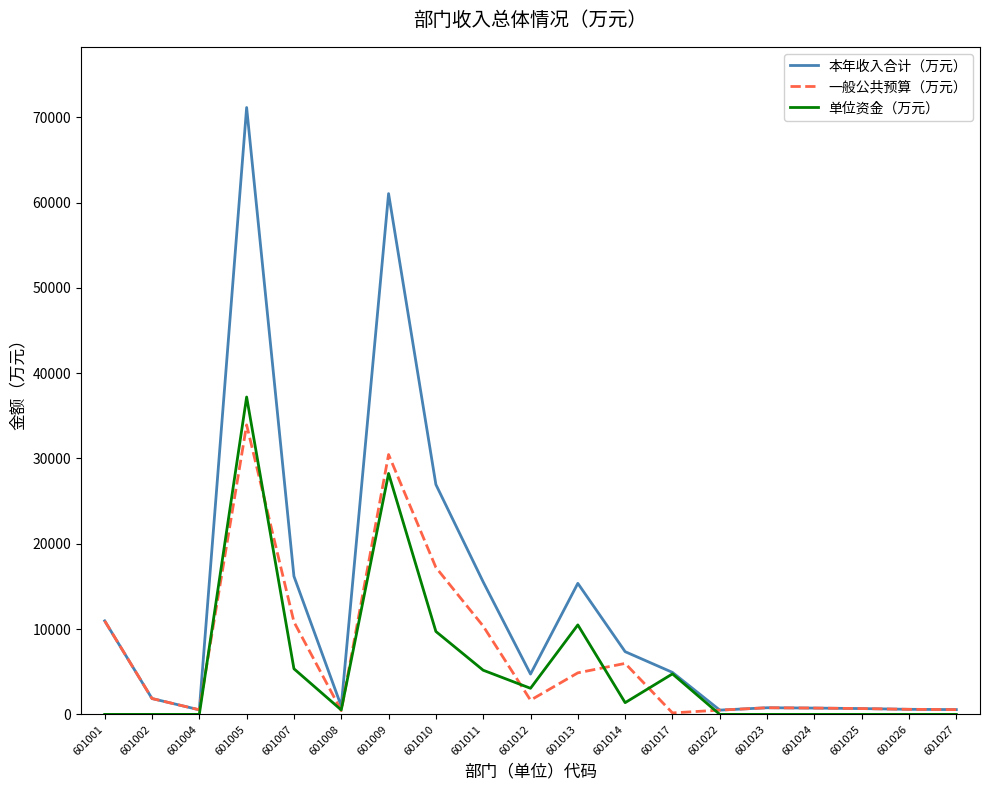

Which series has the largest range (max minus min)?

本年收入合计（万元）